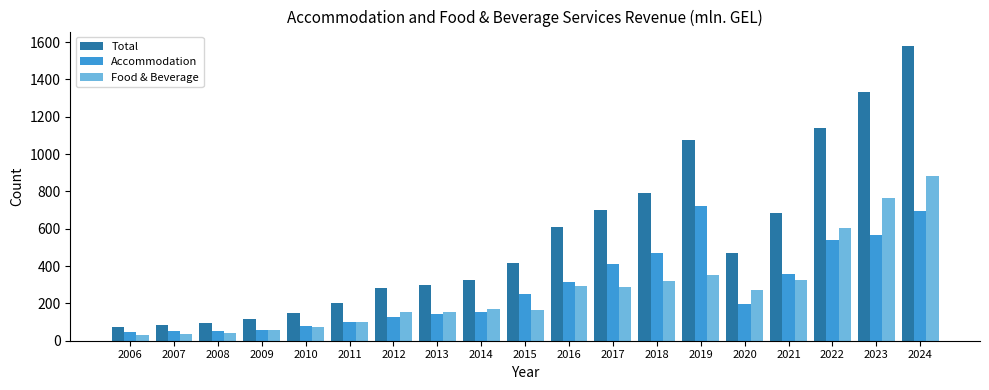

What is the value of the Total bar at the 17th from the left?

1139.3